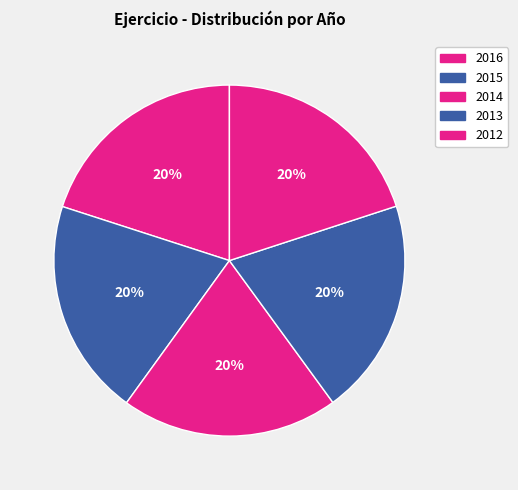

Is there a majority slice in this chart?

No